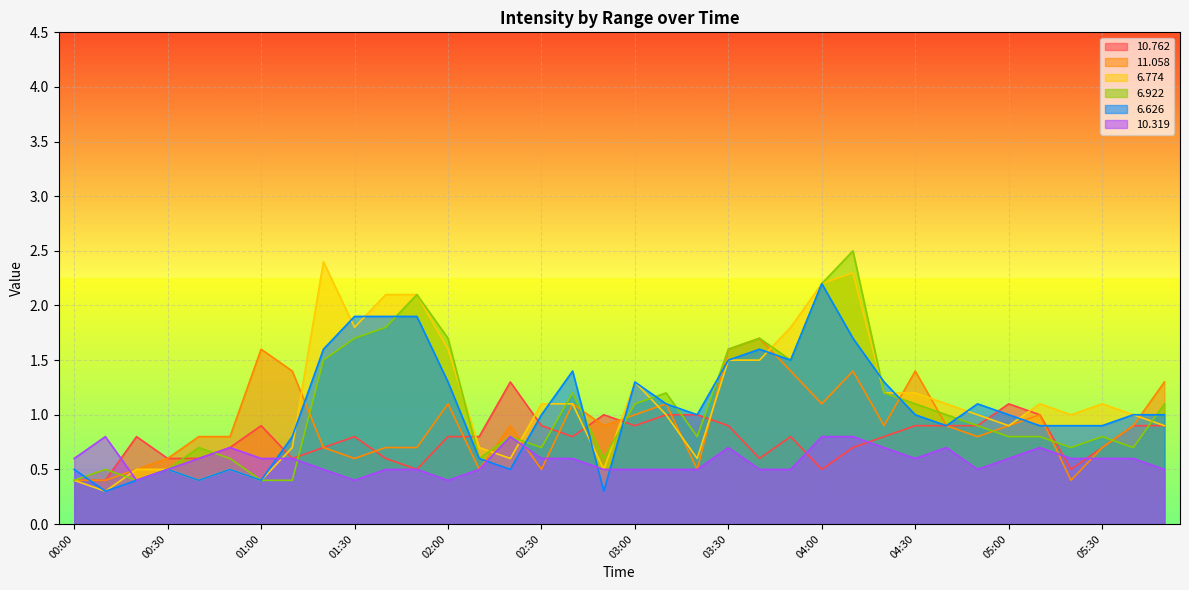

How many lines are shown in the chart?

6